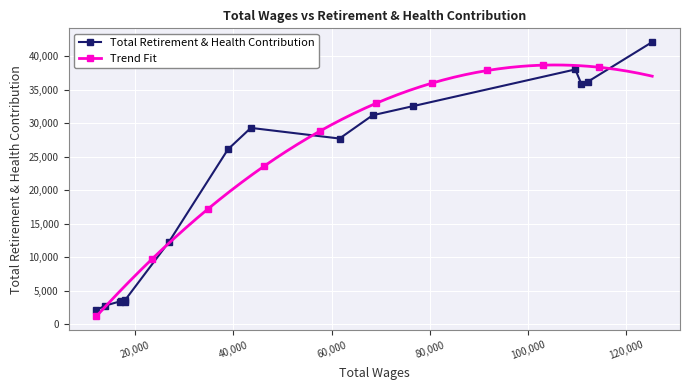

Is this an area chart (filled region under the line)?

No